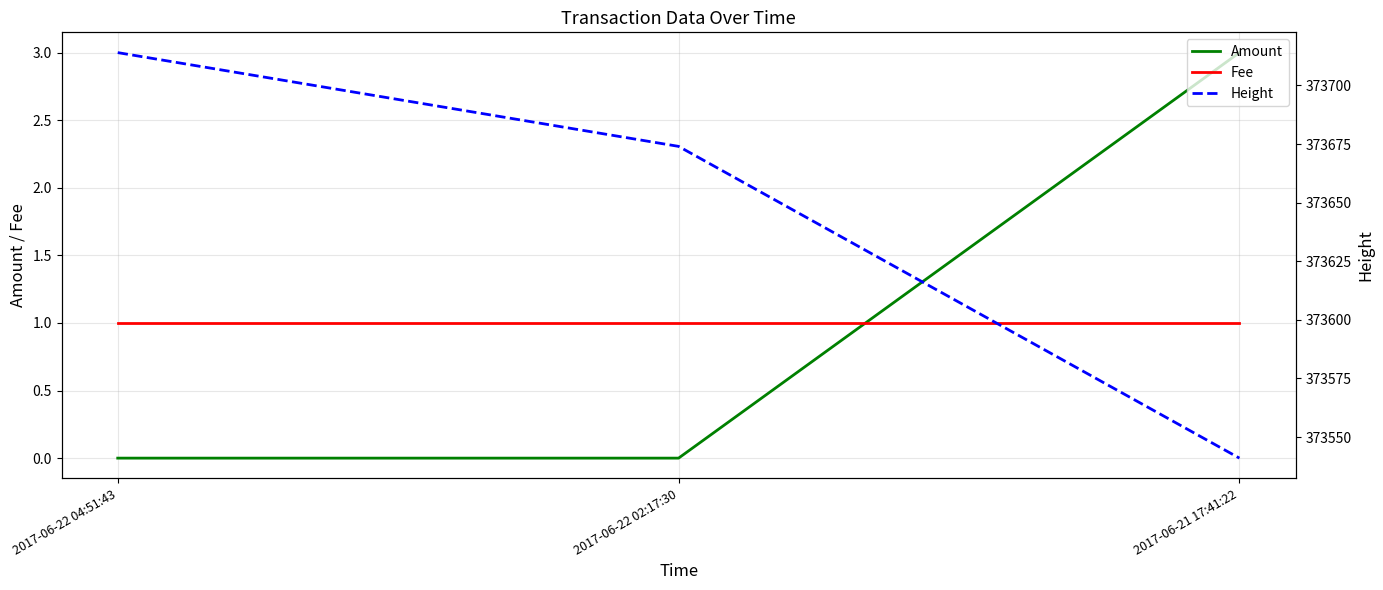

What is the label of the 1st point from the left?

2017-06-22 04:51:43